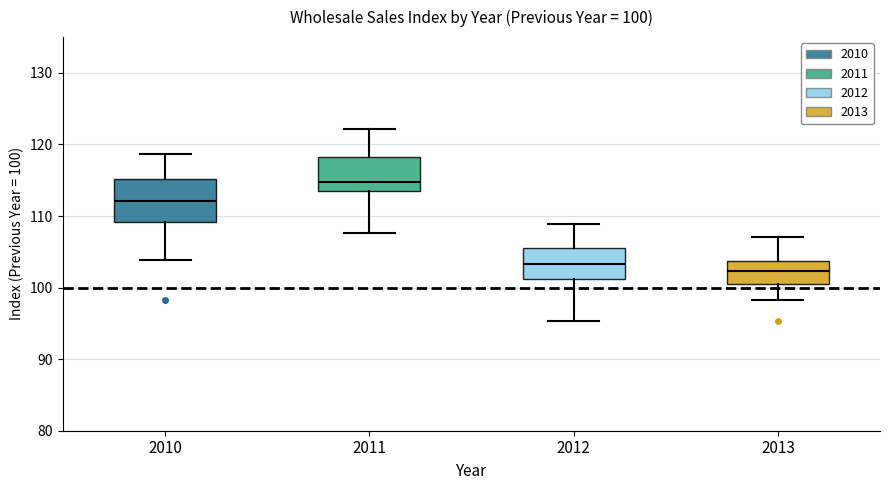

Which box's median line is the lowest?

2013